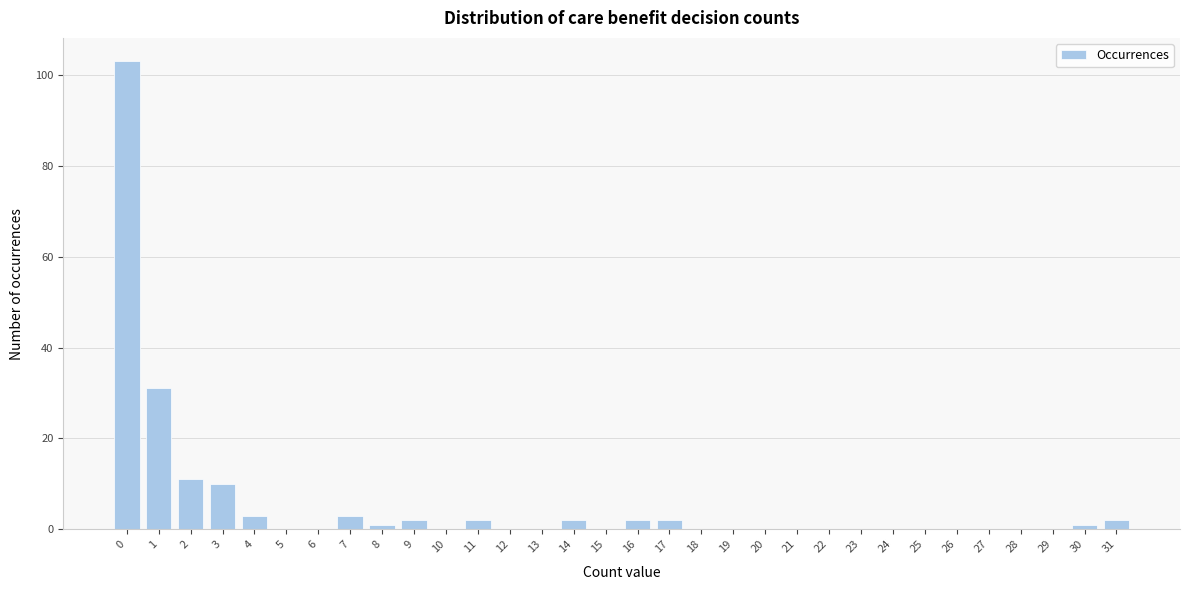

What is the maximum value shown in the chart?

103